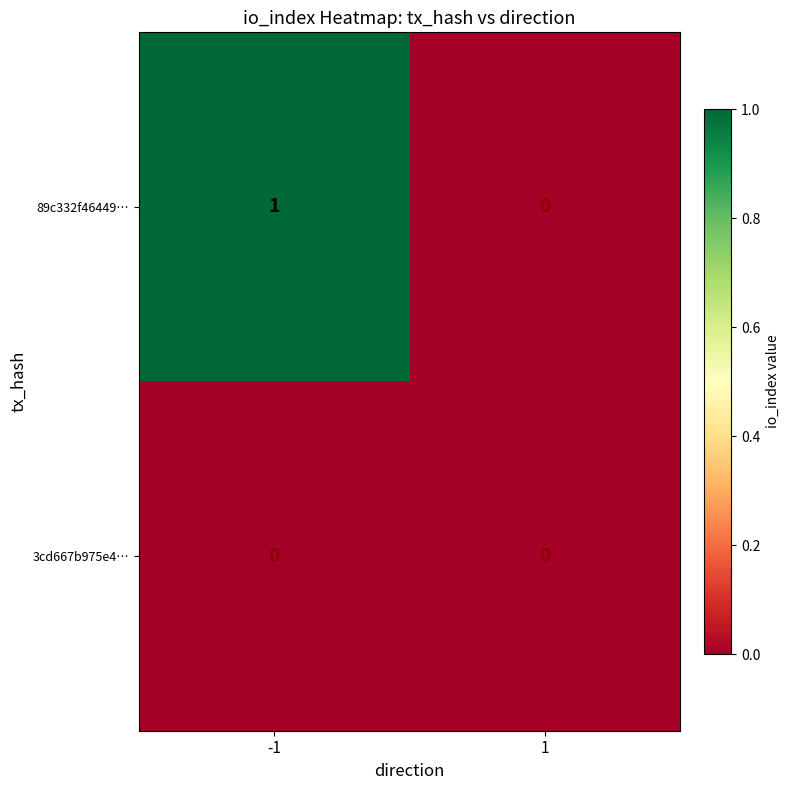

List the series in order of their peak value, lowest first.

3cd667b975e4…, 89c332f46449…